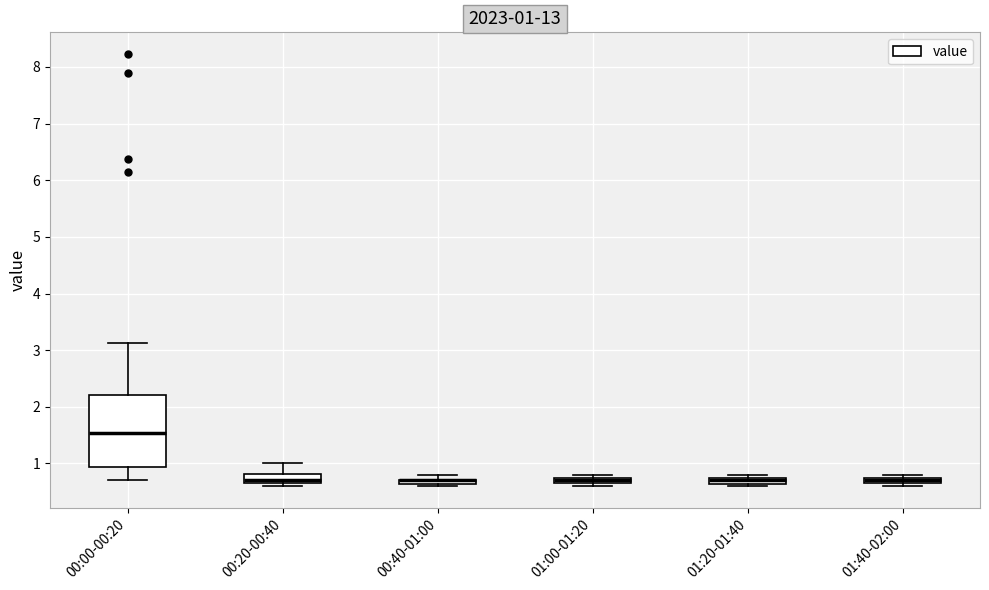

Comparing the boxes themselves (not the whiskers), which one is the tallest?

00:00-00:20